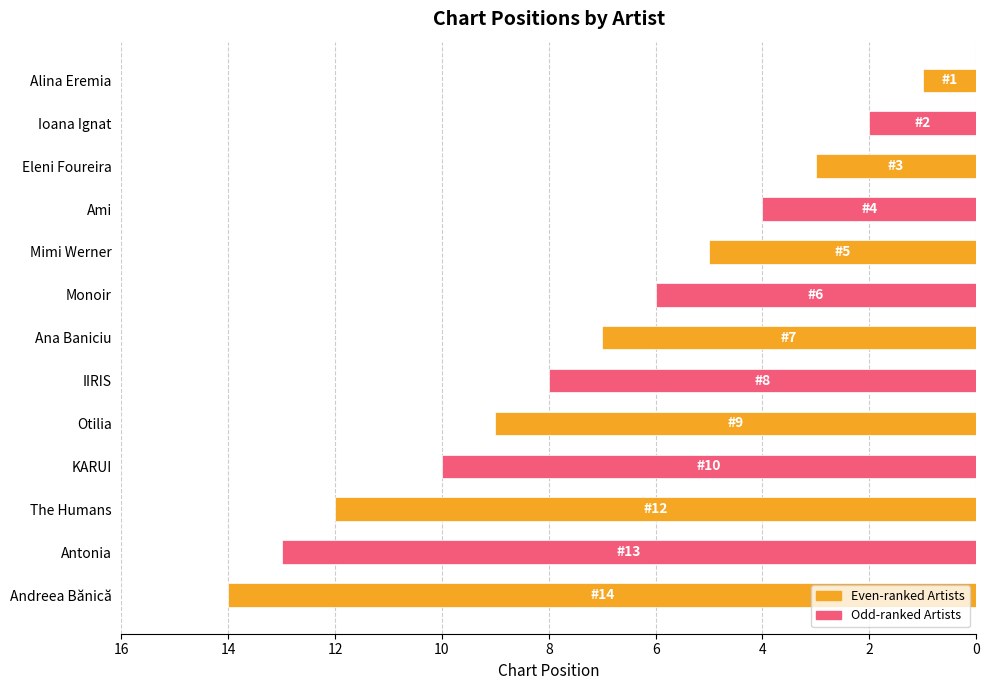

Reading bottom to top, transcribe all the data shown in this chart.

14	13	12	10	9	8	7	6	5	4	3	2	1